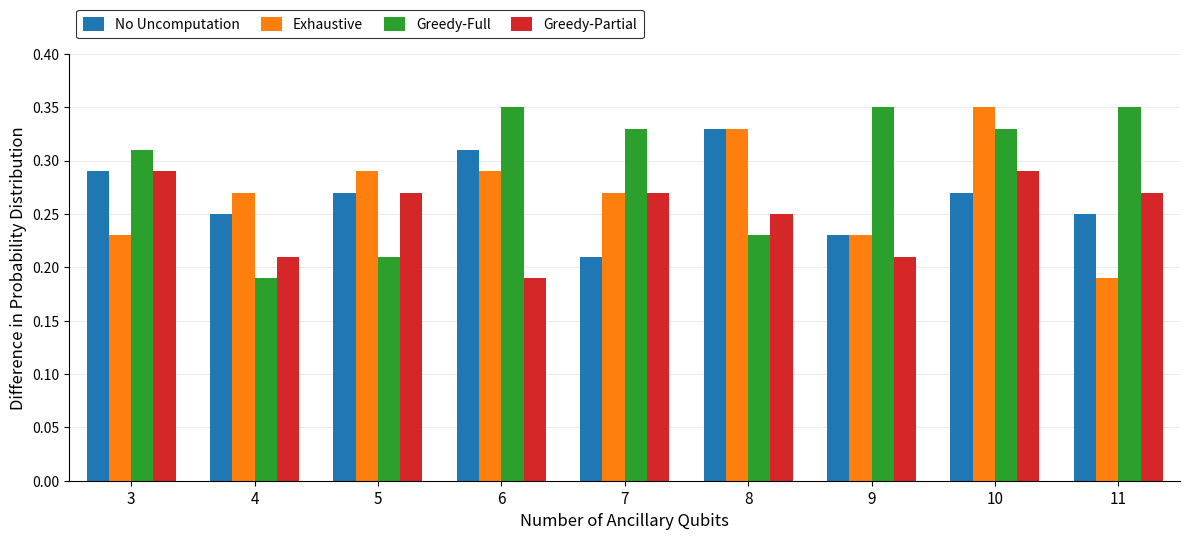

Which series changed the most between 6 and 10?

Greedy-Partial